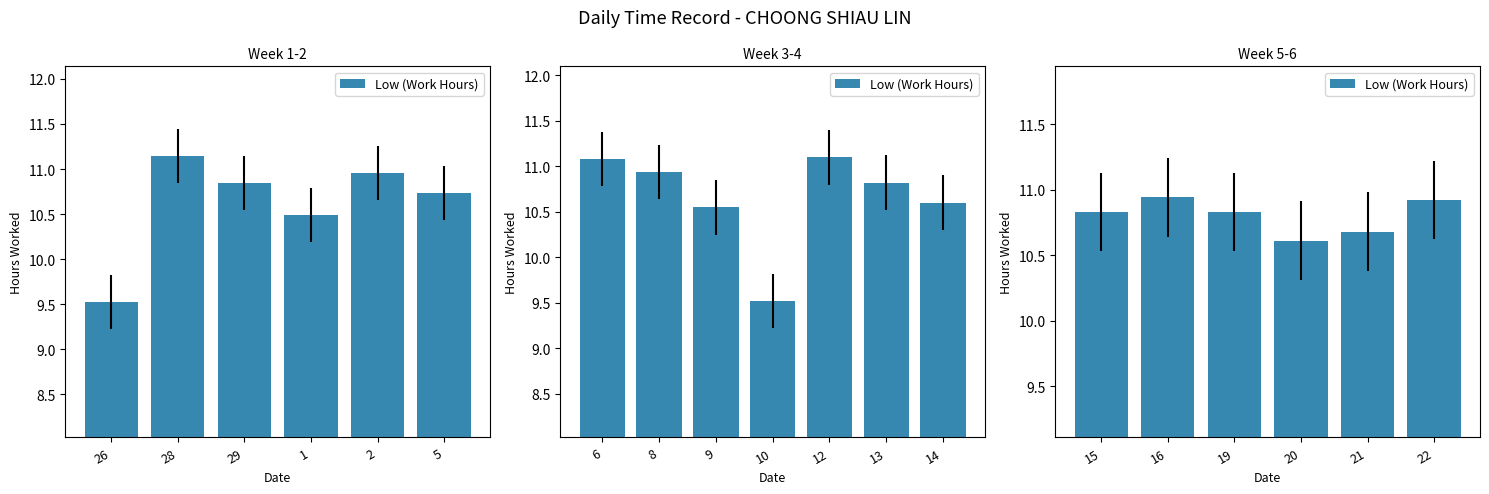

The value at 22 is 4.0. True or false?

False